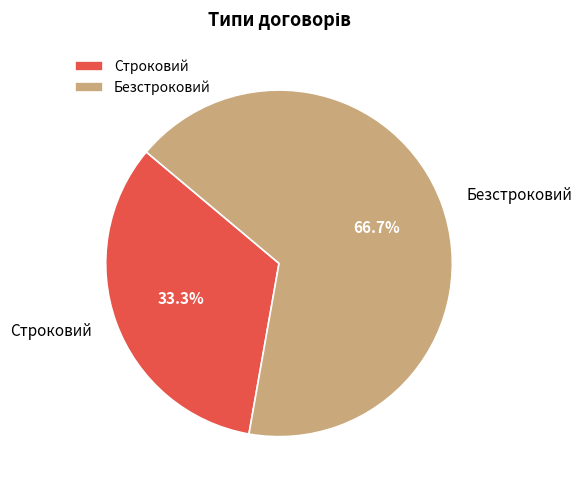

To the nearest percent, what is the difference between the Безстроковий and Строковий slice percentages?

33%